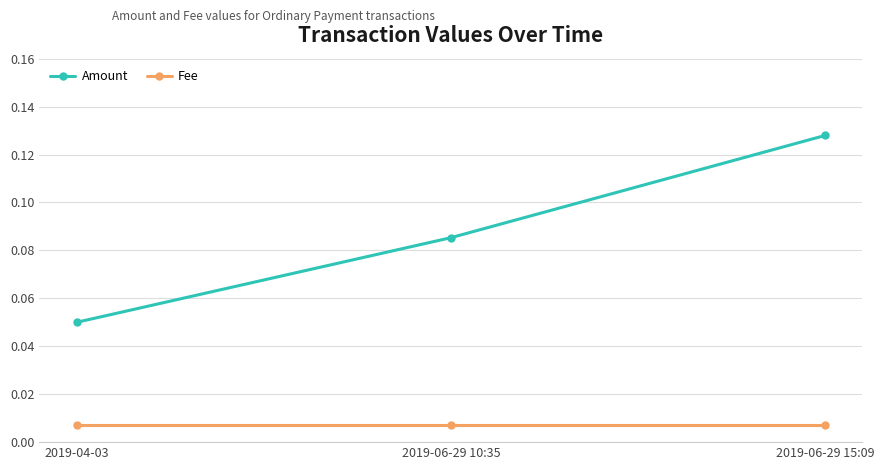

What position from the right is 2019-06-29 15:09?

1